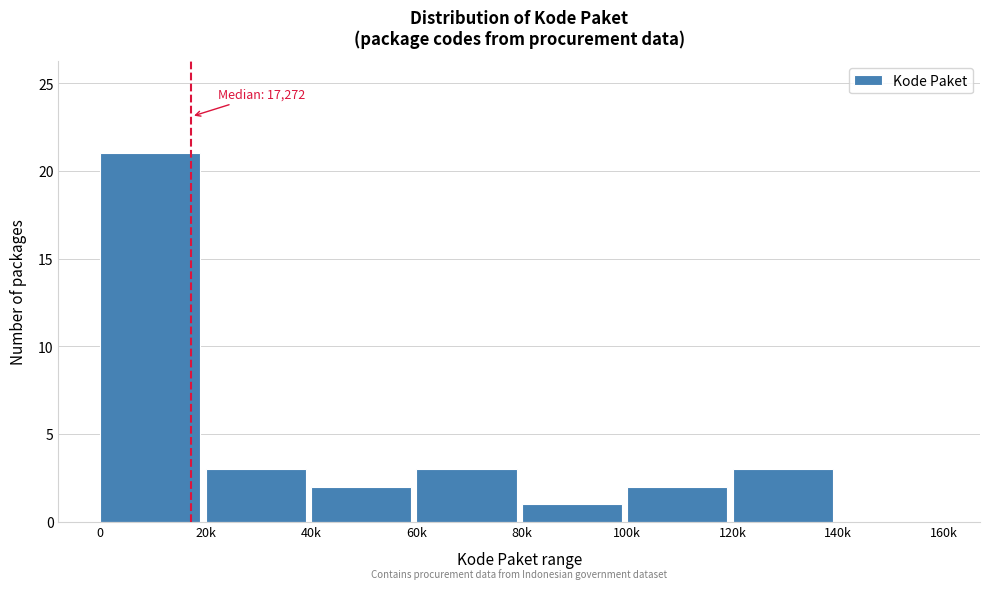

Reading left to right, transcribe all the data shown in this chart.

0=21	20k=3	40k=2	60k=3	80k=1	100k=2	120k=3	140k=0